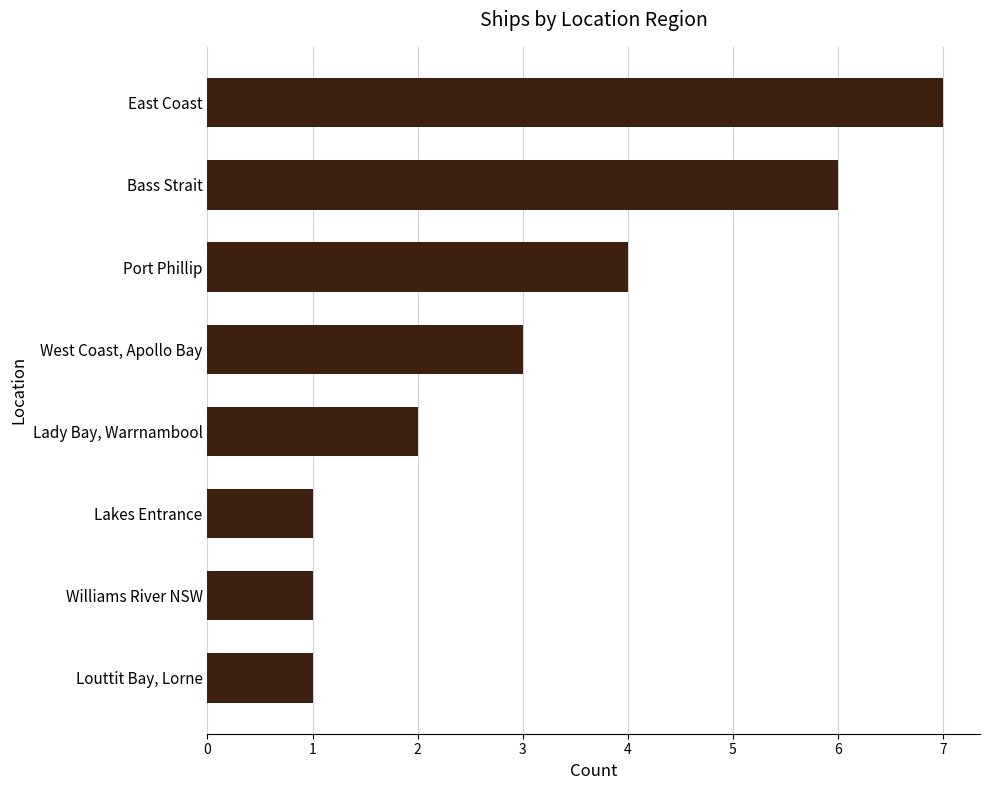

Reading top to bottom, extract all data points from this chart.

East Coast=7	Bass Strait=6	Port Phillip=4	West Coast, Apollo Bay=3	Lady Bay, Warrnambool=2	Lakes Entrance=1	Williams River NSW=1	Louttit Bay, Lorne=1